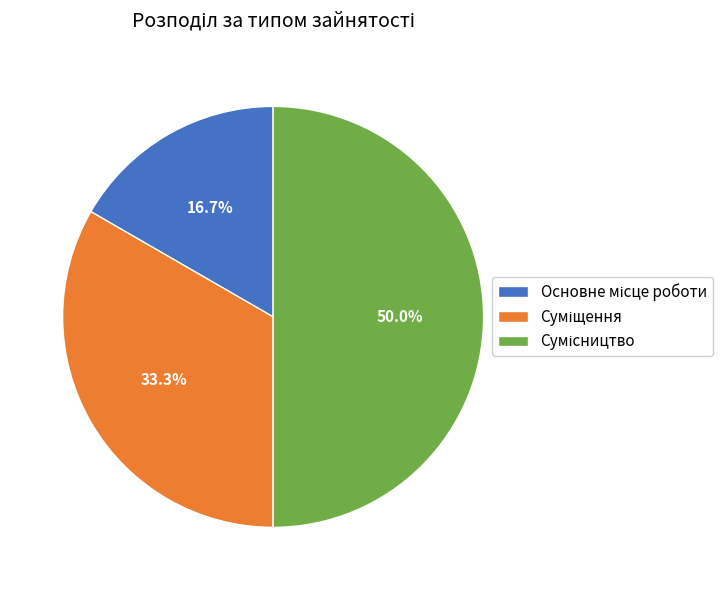

Which has a higher value, Сумісництво or Основне місце роботи?

Сумісництво